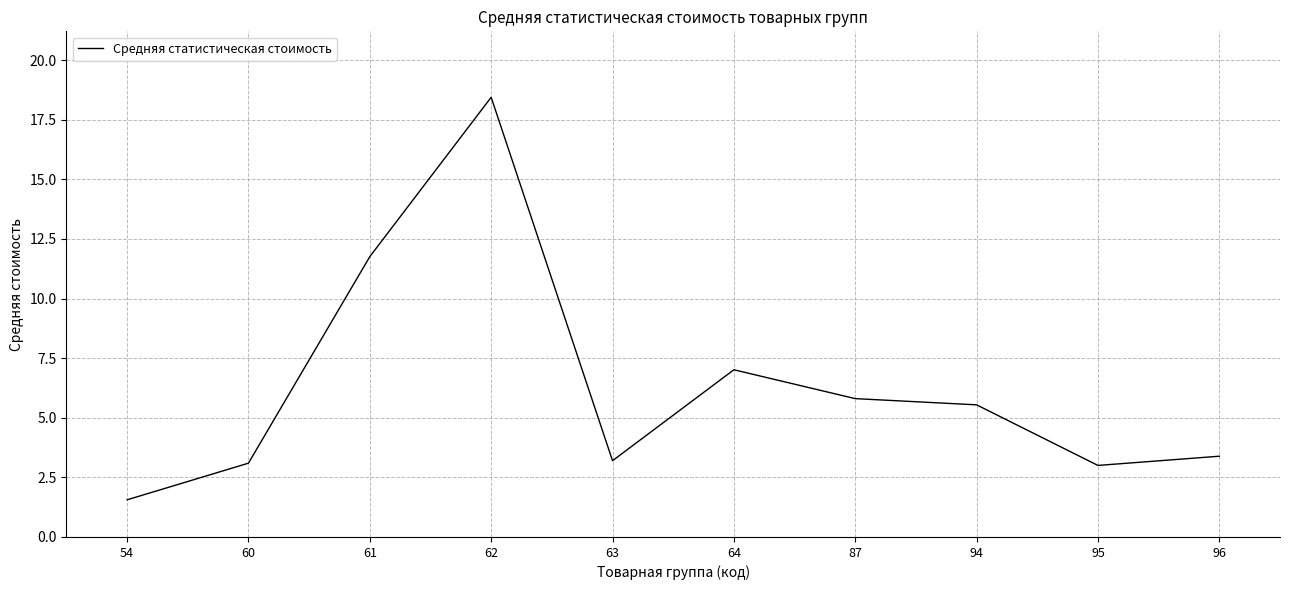

What is the difference between the maximum and minimum values?

16.9